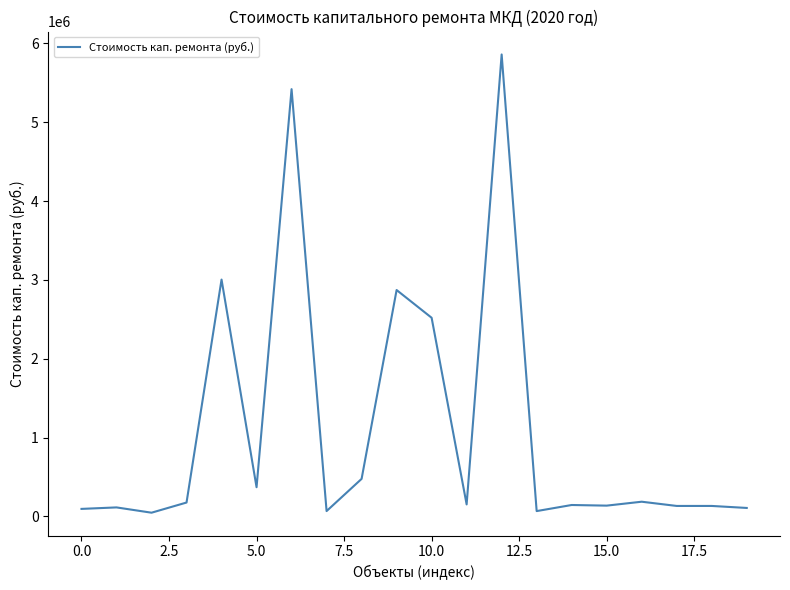

What is the maximum value shown in the chart?

5859980.2